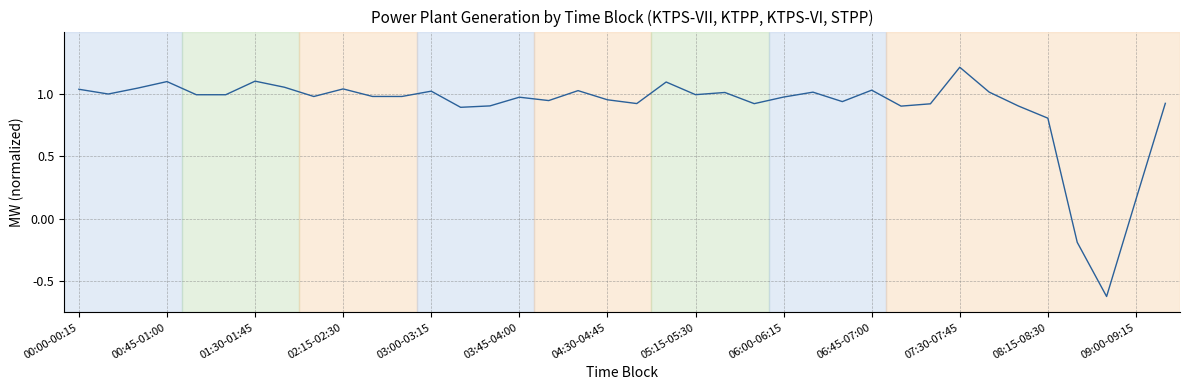

What is the difference between the maximum and minimum values?

1.8